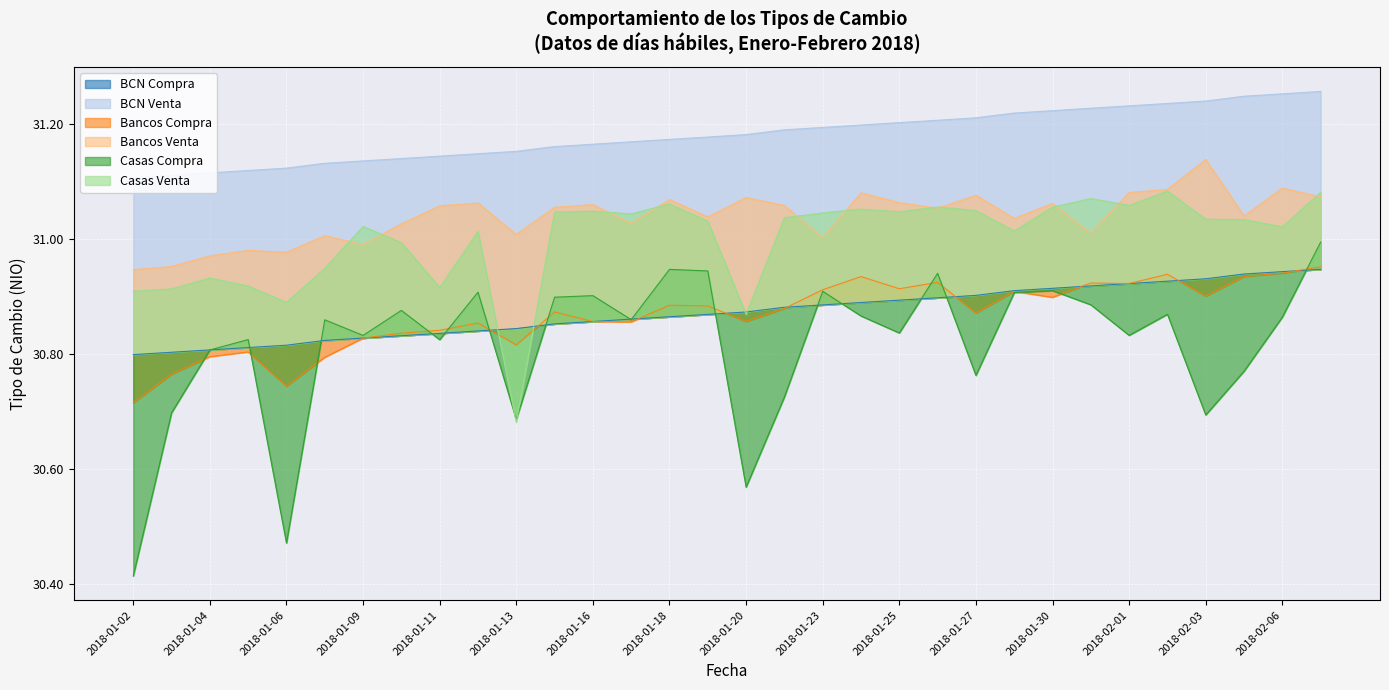

True or false: Casas Compra and Bancos Venta cross at least once.

False